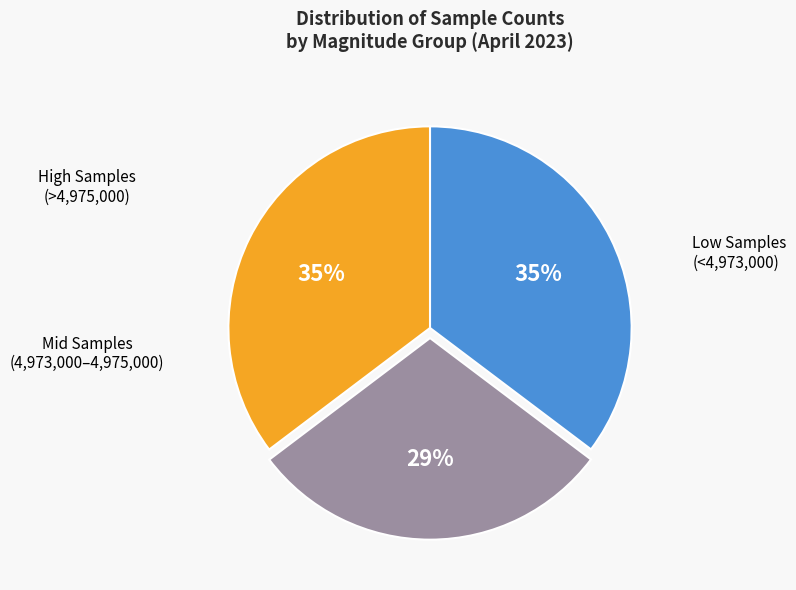

Is there a majority slice in this chart?

No